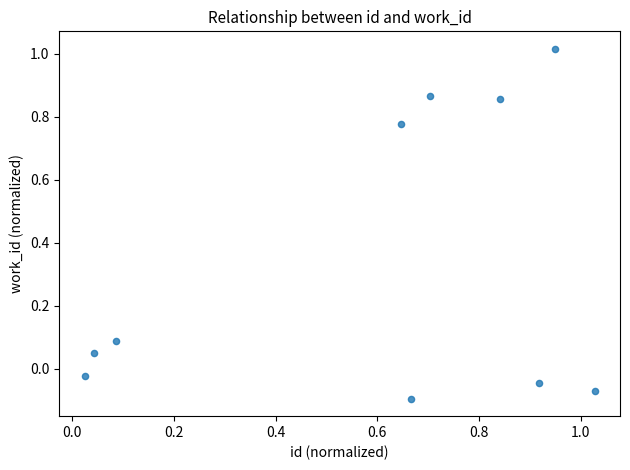

What is the average Y value?

0.3